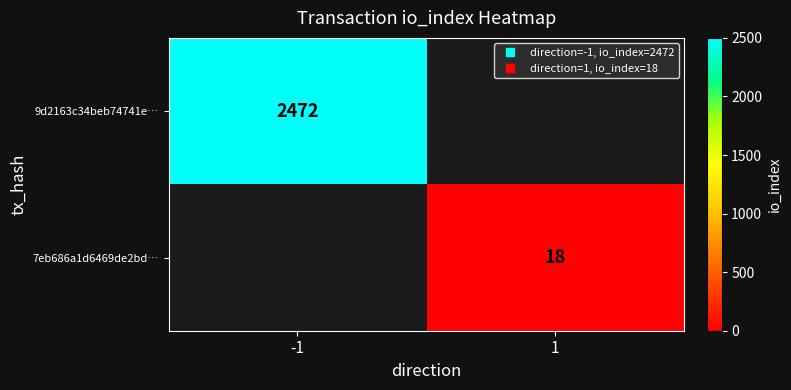

At how many categories does at least one series exceed 131?

1